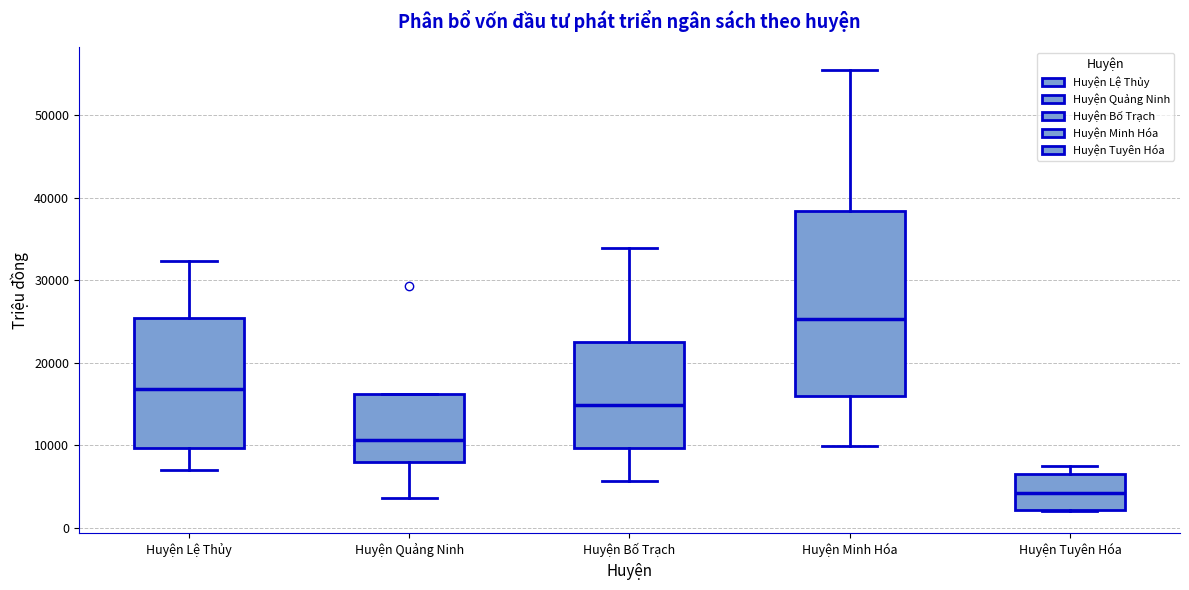

Which box is the tallest, from its lower edge to its upper edge?

Huyện Minh Hóa